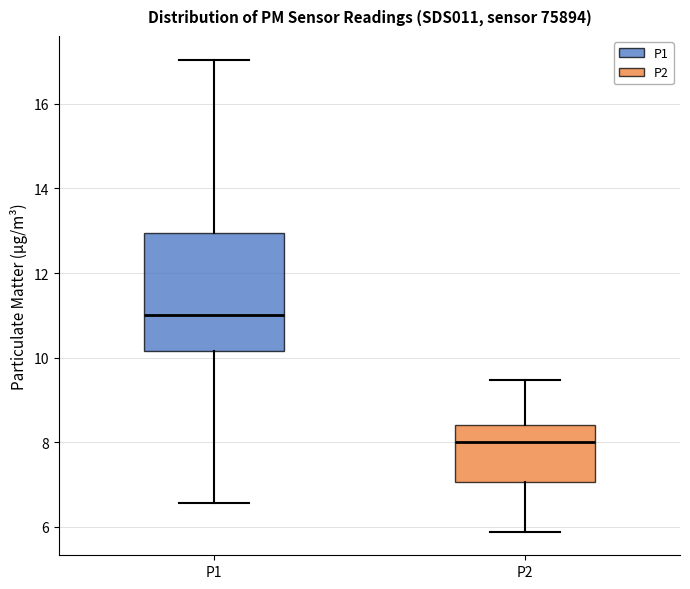

Reading left to right, transcribe this box plot: for each box, give where its median line is, the range the box spans, and where its two whiskers end, as read against the y-axis. The values are not printed on the chart, so give them approximately, as read against the axis.

P1: median 11.0, box 10.2 to 13.0, whiskers 6.6 to 17.0
P2: median 8.0, box 7.0 to 8.4, whiskers 5.8 to 9.4